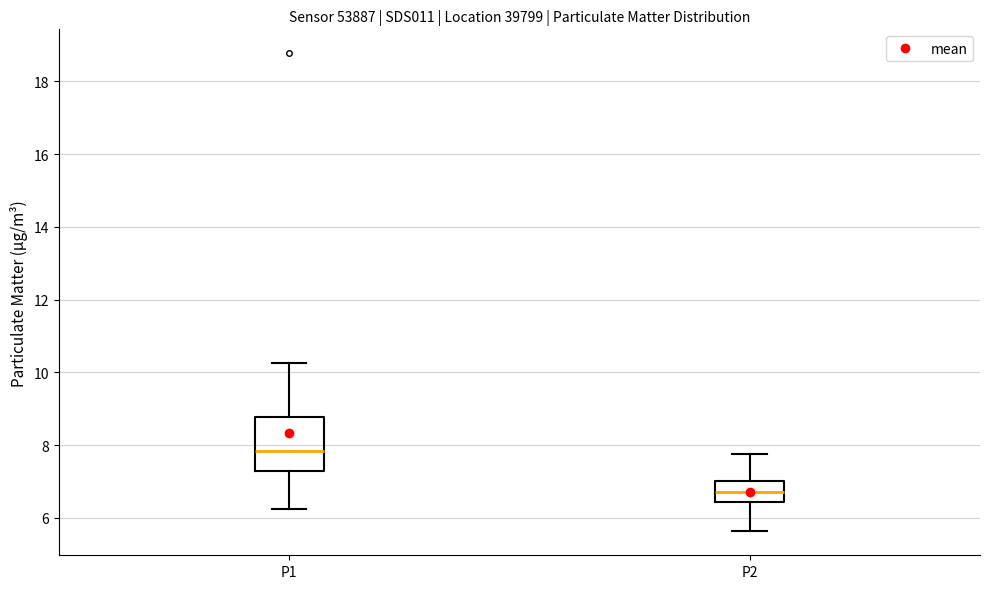

Reading left to right, transcribe this box plot: for each box, give where its median line is, the range the box spans, and where its two whiskers end, as read against the y-axis. The values are not printed on the chart, so give them approximately, as read against the axis.

P1: median 7.8, box 7.4 to 8.8, whiskers 6.2 to 10.2
P2: median 6.8, box 6.4 to 7.0, whiskers 5.6 to 7.8